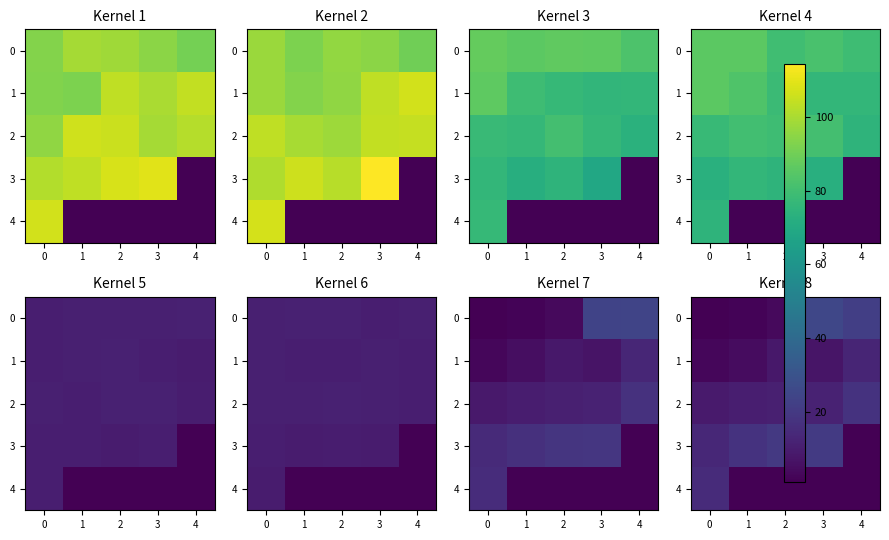

What is the total value across all series at 4?

54.3